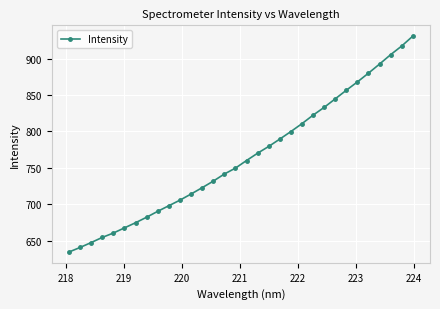

What is the average value?

764.9